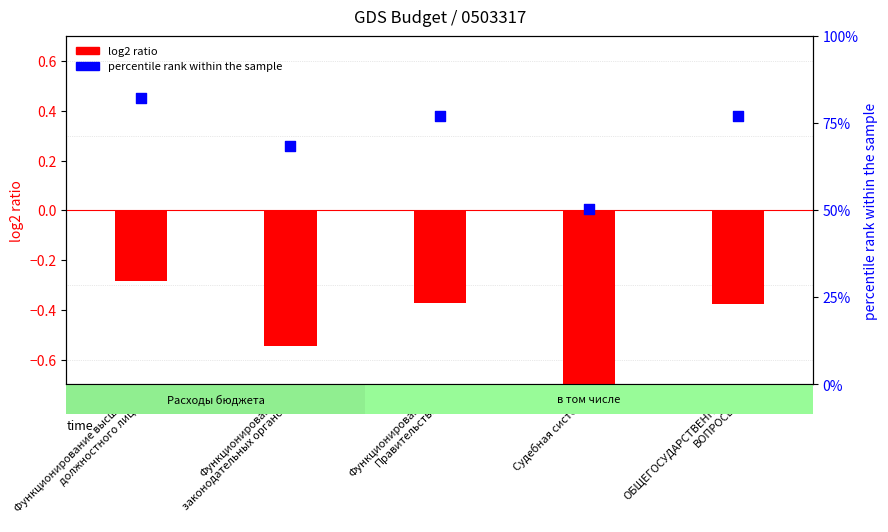

What is the total value across all series at Функционирование высшего
должностного лица?

81.9